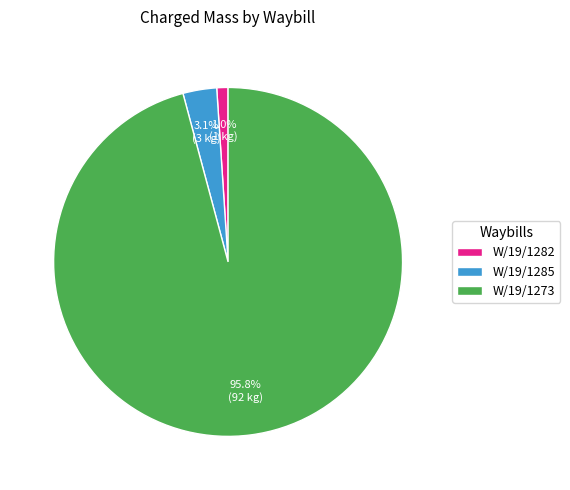

Which slice is the largest?

W/19/1273